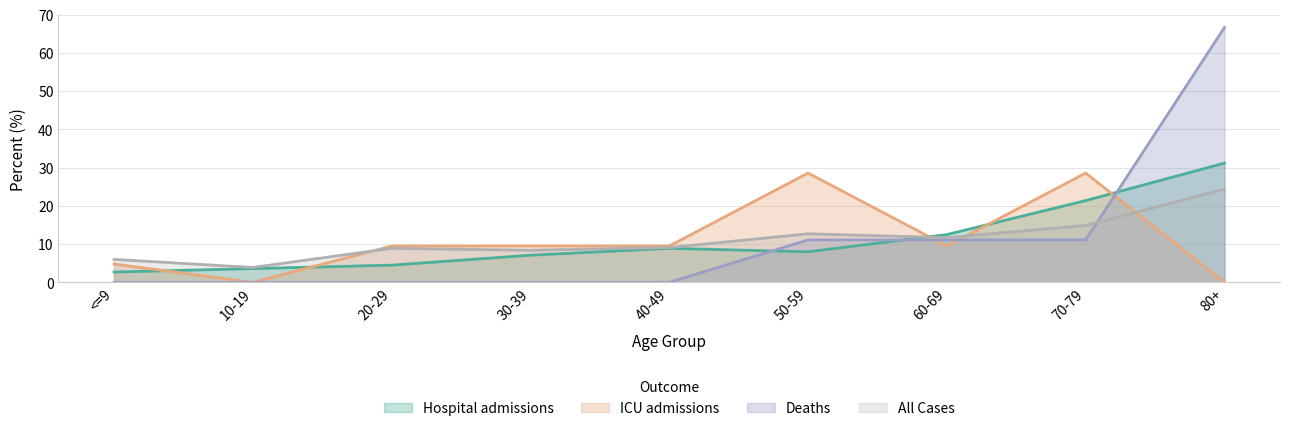

Reading left to right, extract all data points from this chart.

Hospital admissions: <=9=2.7	10-19=3.6	20-29=4.5	30-39=7.1	40-49=8.9	50-59=8.0	60-69=12.5	70-79=21.4	80+=31.2
ICU admissions: <=9=4.8	10-19=0.0	20-29=9.5	30-39=9.5	40-49=9.5	50-59=28.6	60-69=9.5	70-79=28.6	80+=0.0
Deaths: <=9=0.0	10-19=0.0	20-29=0.0	30-39=0.0	40-49=0.0	50-59=11.1	60-69=11.1	70-79=11.1	80+=66.7
All Cases: <=9=6.0	10-19=3.9	20-29=8.9	30-39=8.4	40-49=9.1	50-59=12.7	60-69=11.7	70-79=14.9	80+=24.4